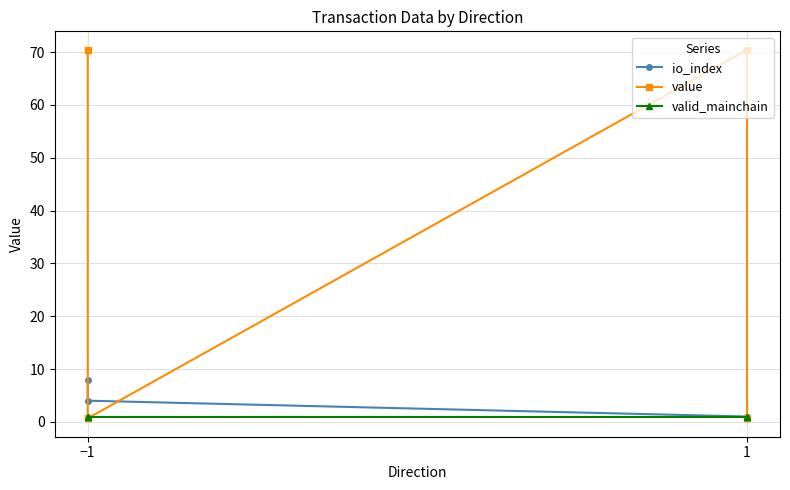

True or false: io_index has more than 1 interior local peaks.

False